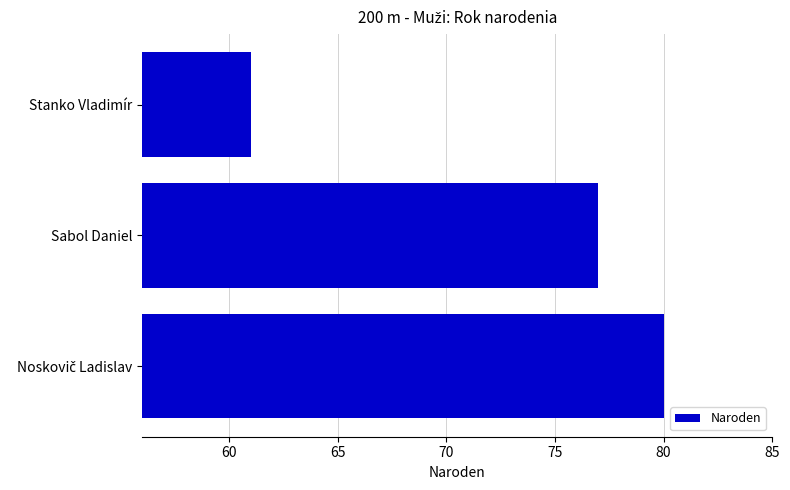

At which label is the value closest to 70?

Sabol Daniel